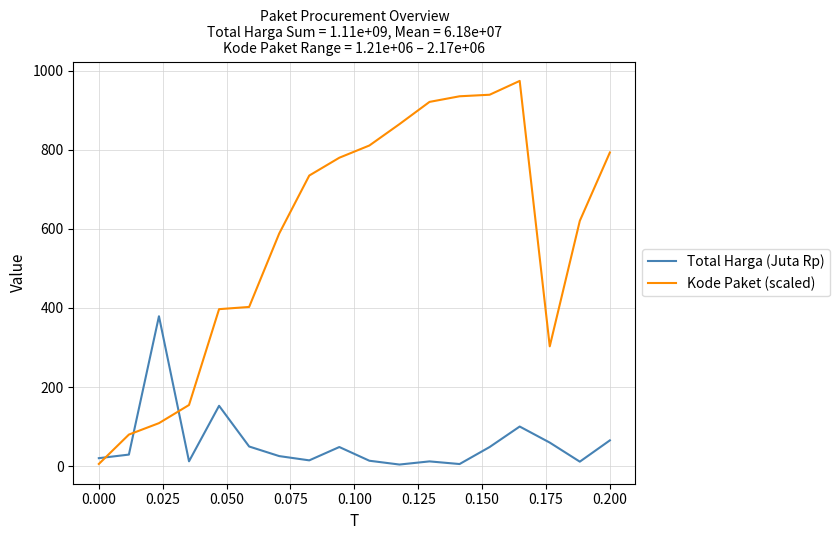

Which series has the largest range (max minus min)?

Kode Paket (scaled)